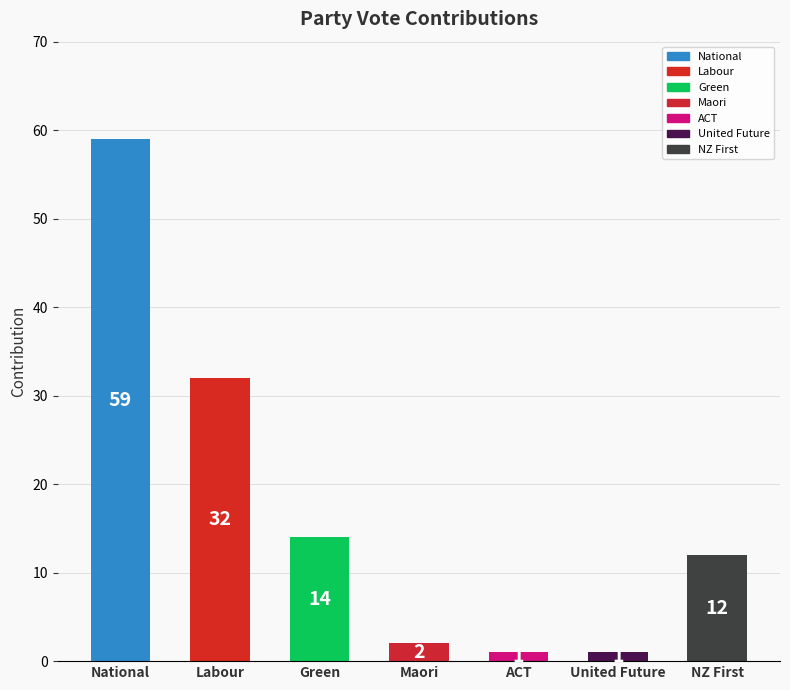

Is it true that the value at NZ First is 5?

False